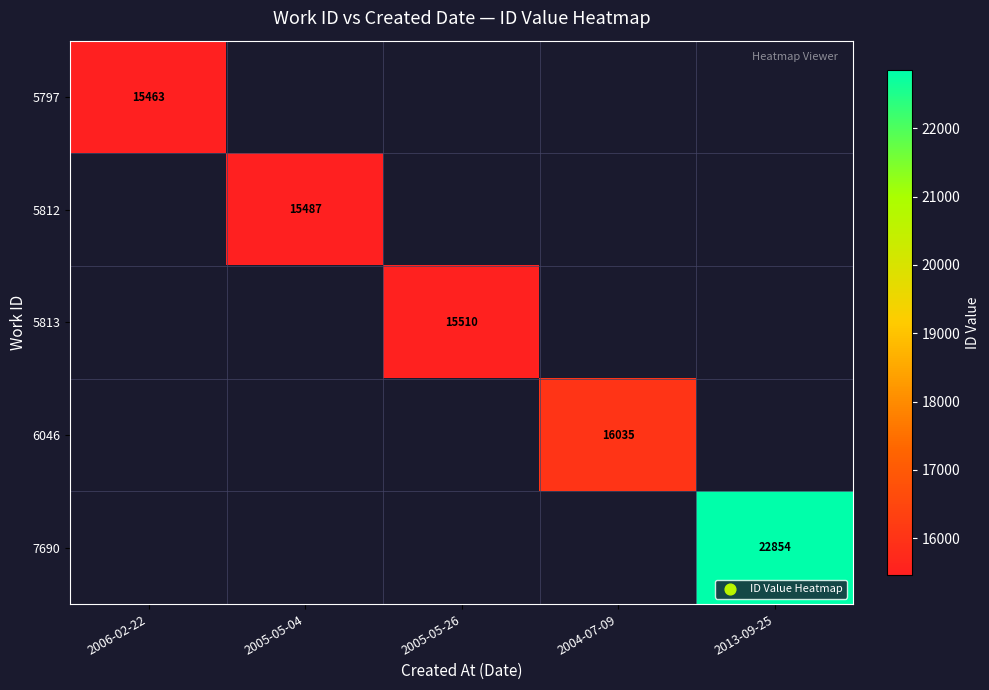

Which has a higher value, 2006-02-22 or 2004-07-09?

2004-07-09